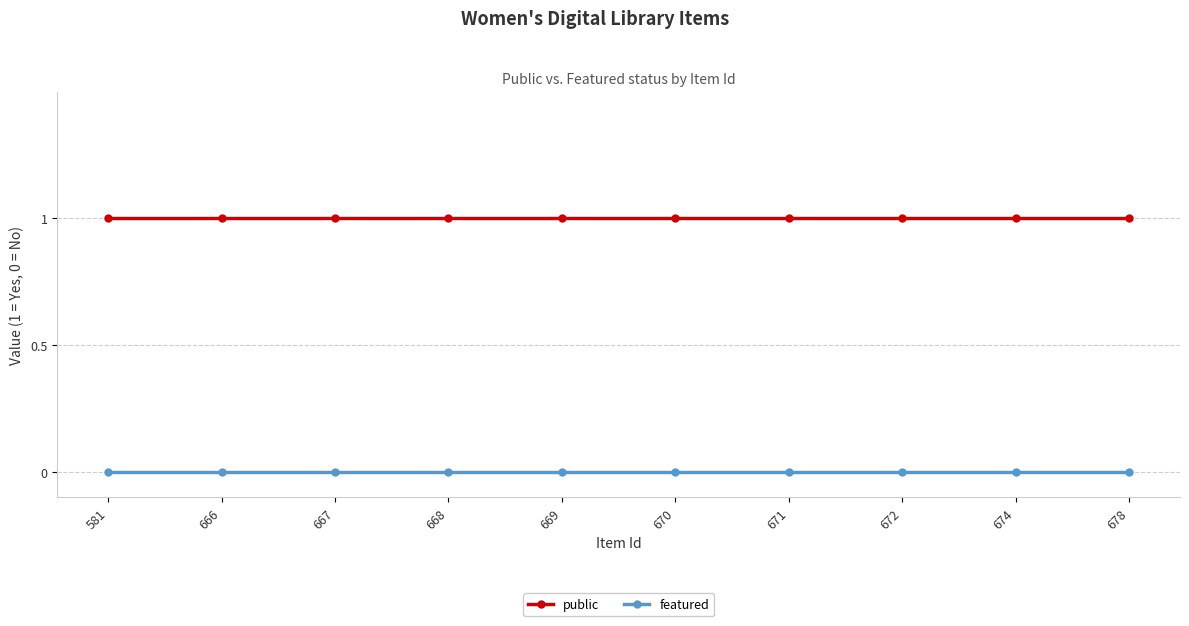

Rank the series by their maximum value, from highest to lowest.

public, featured